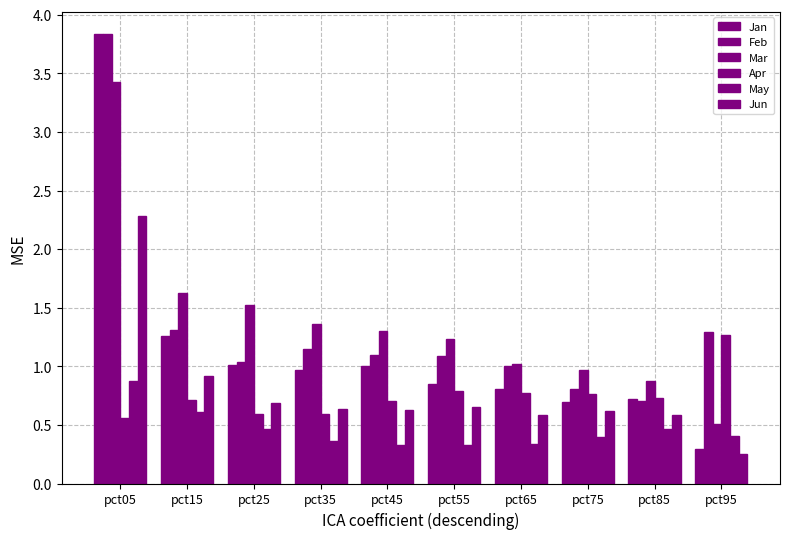

Count the number of categories in the chart.

10